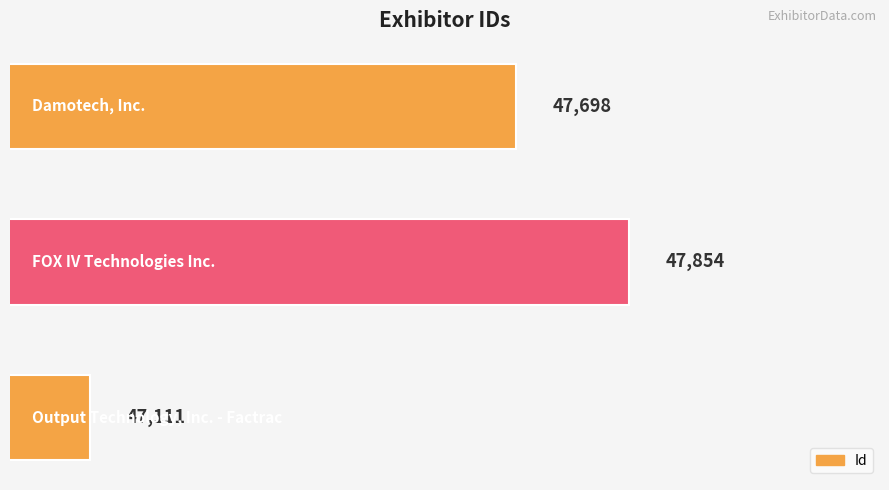

Count the values in the range 47111 to 47854.

3